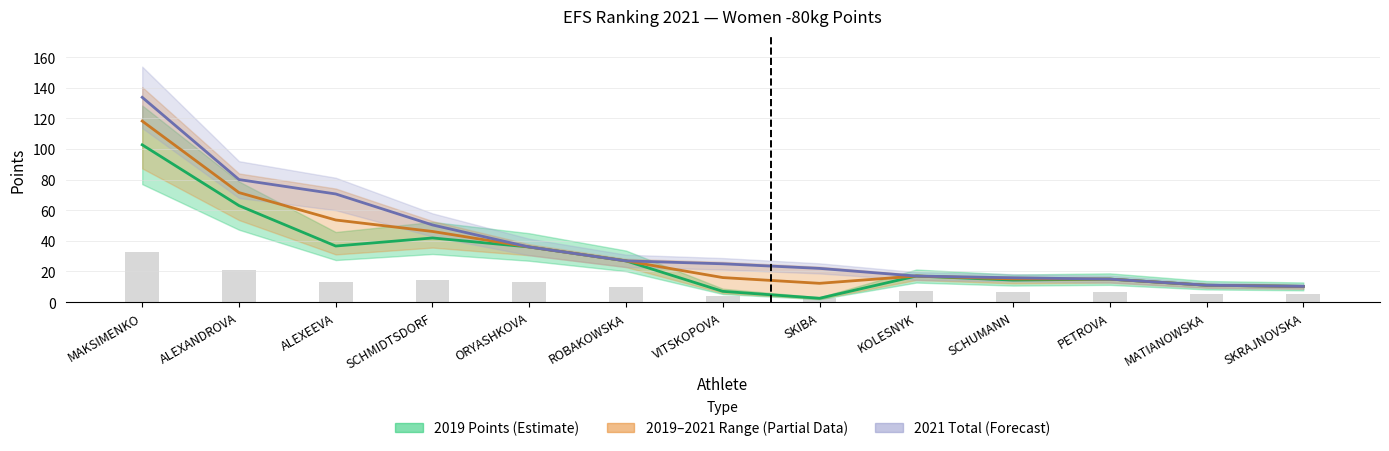

What is the difference between the maximum and minimum values in the 2021 Total series?

123.4